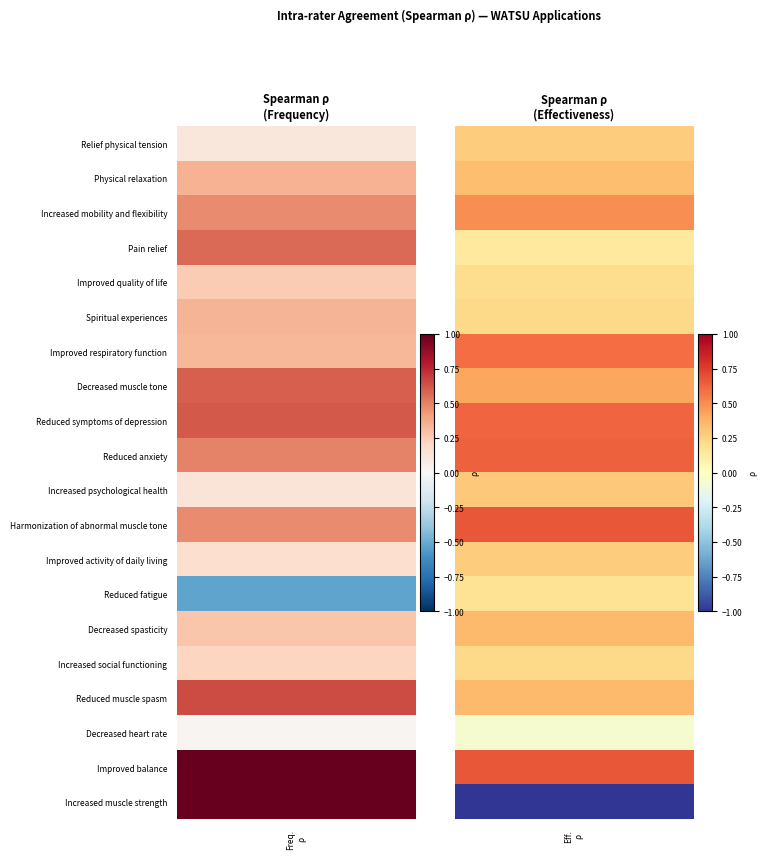

What is the smallest value displayed?

-1.0